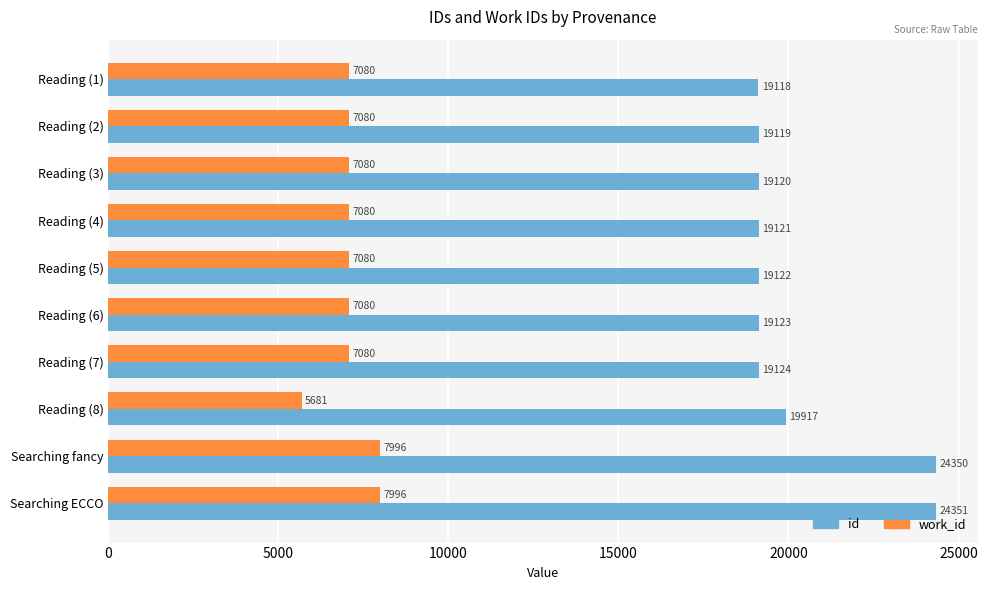

List the labels in order of id value, smallest first.

Reading (1), Reading (2), Reading (3), Reading (4), Reading (5), Reading (6), Reading (7), Reading (8), Searching fancy, Searching ECCO